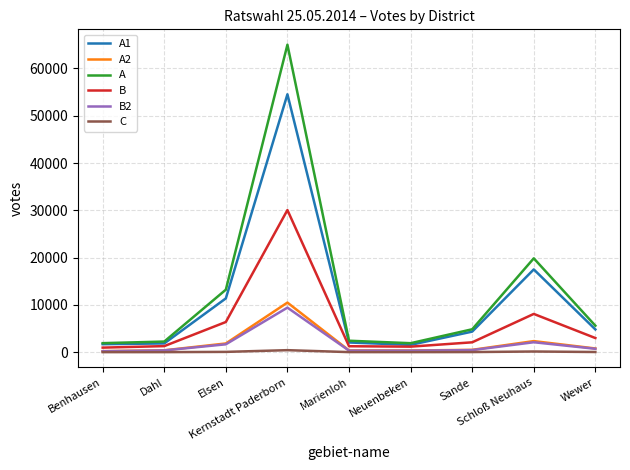

What is the sum of all A2 values?

17300